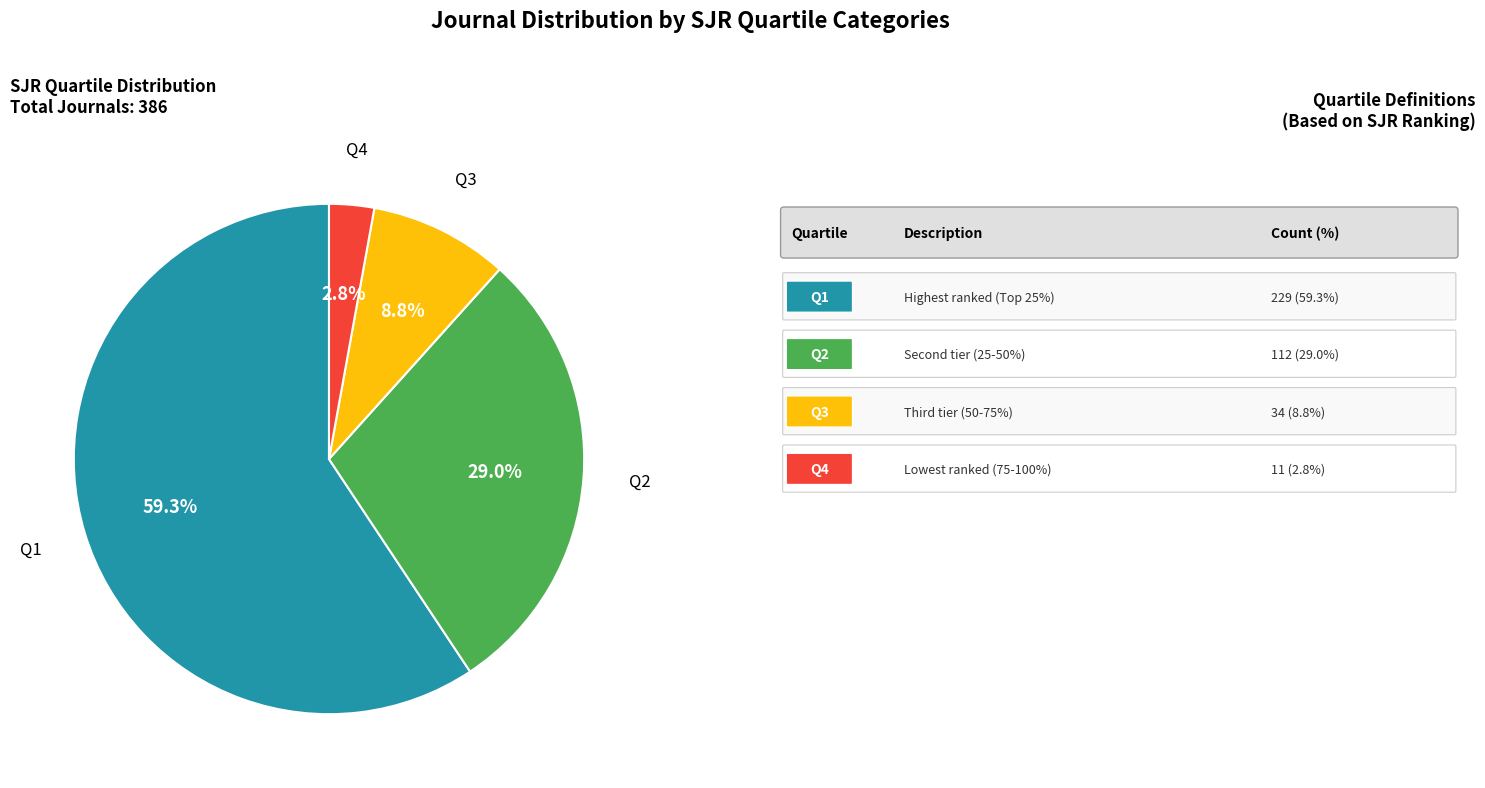

Is there any slice that represents more than half of the pie?

Yes